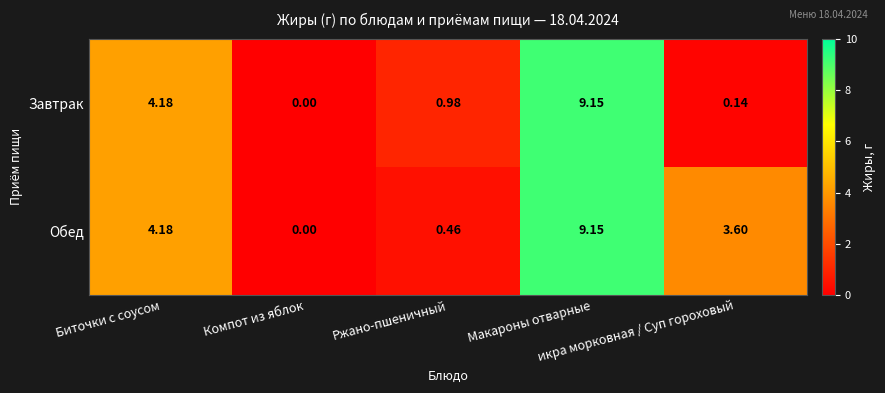

List the series in order of their overall mean, highest first.

Обед, Завтрак